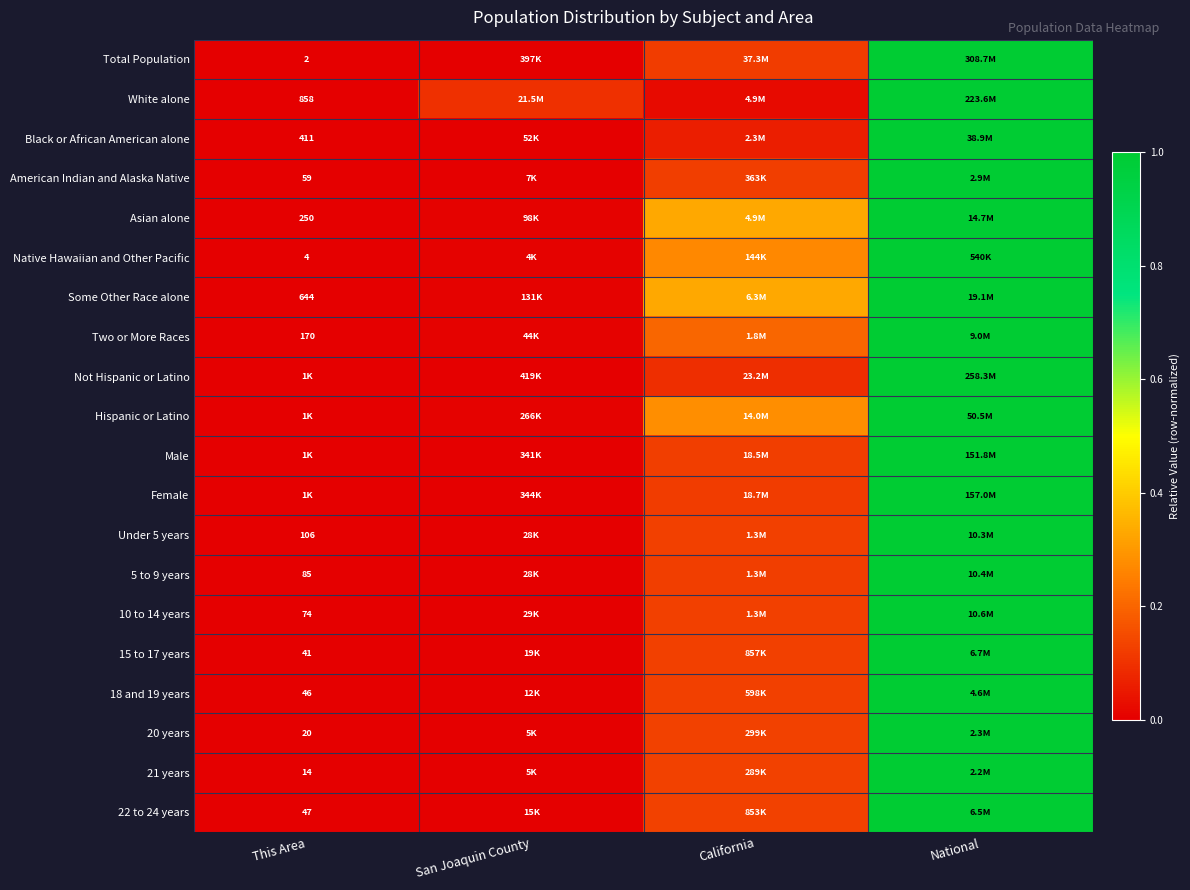

The value of Some Other Race alone at National is 1.8. True or false?

False